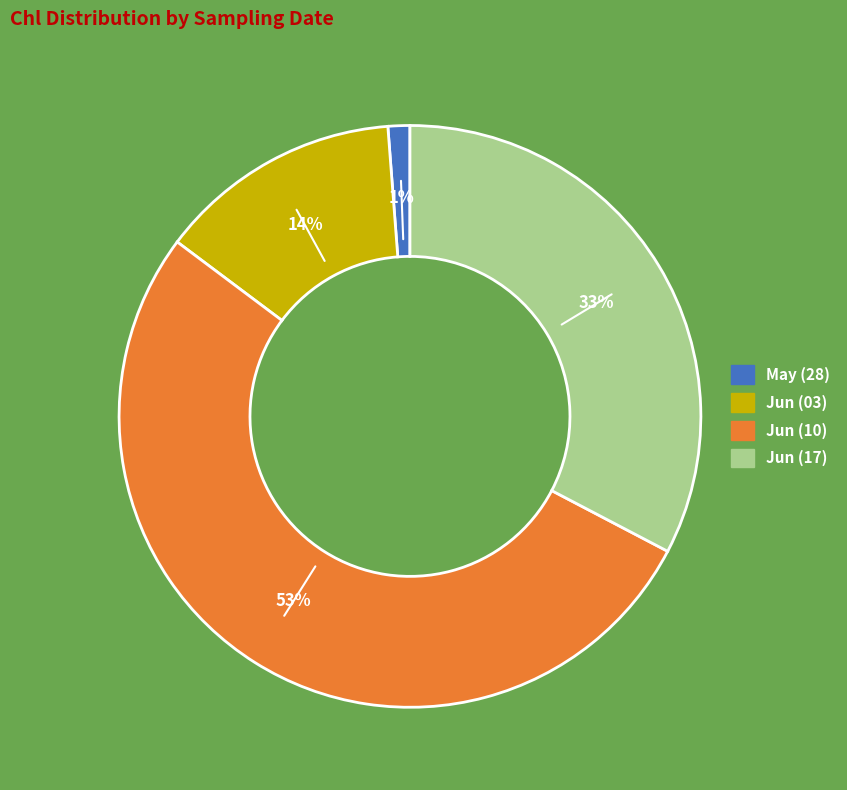

To the nearest percent, what is the difference between the largest and smallest slice percentages?

51%